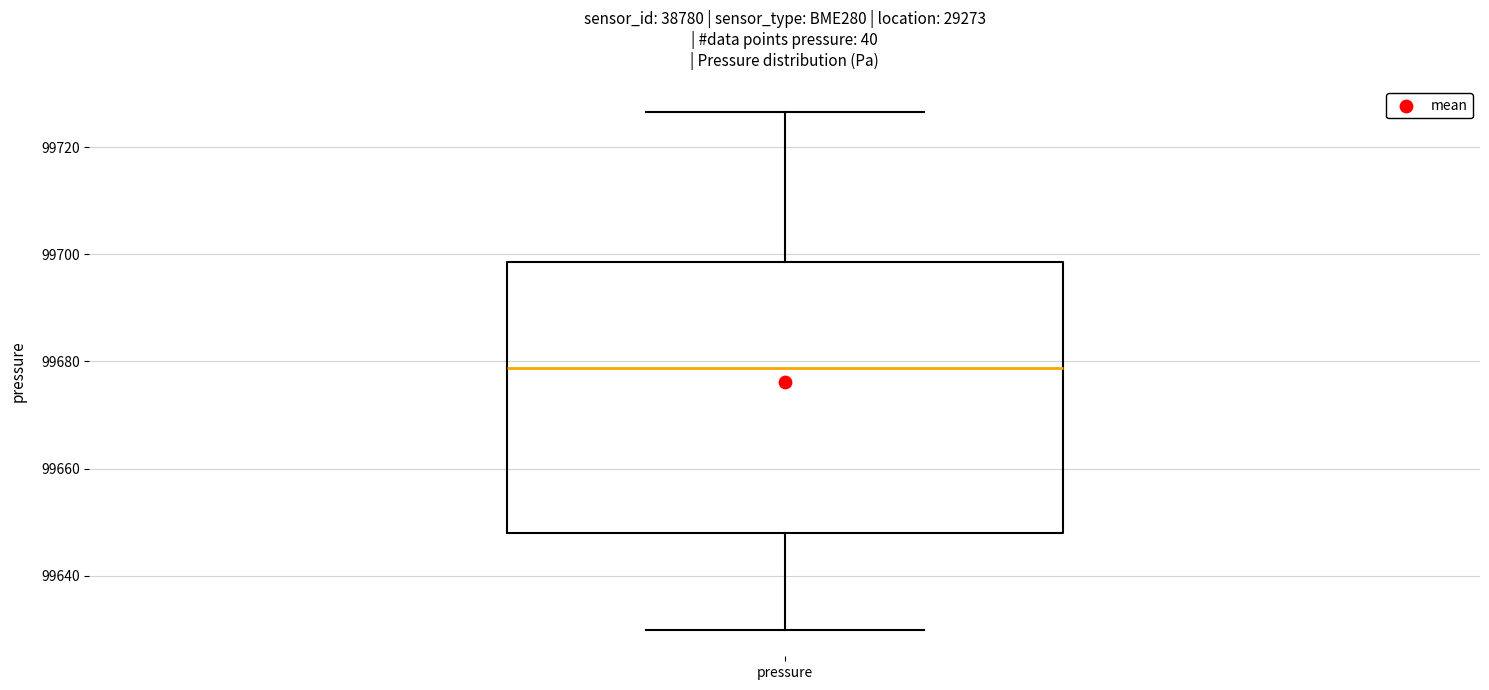

Read this box plot against the y-axis: the position of the median line, the range covered by the box, and the ends of both whiskers. The values are not printed on the chart, so give them approximately, as read against the axis.

median 99678, box 99648 to 99698, whiskers 99630 to 99726